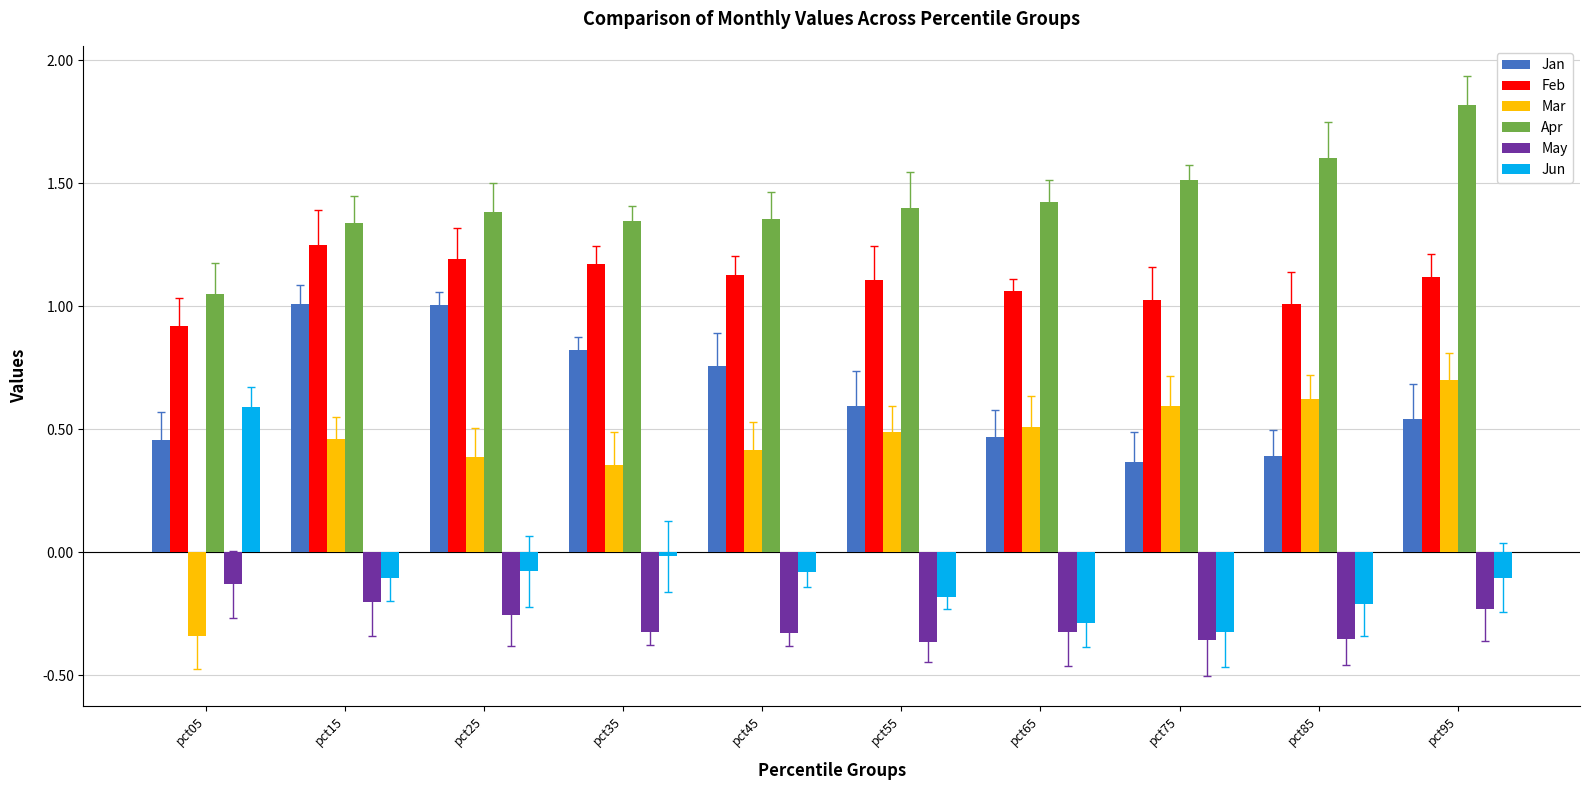

What is the approximate value of Feb at pct55?

1.1